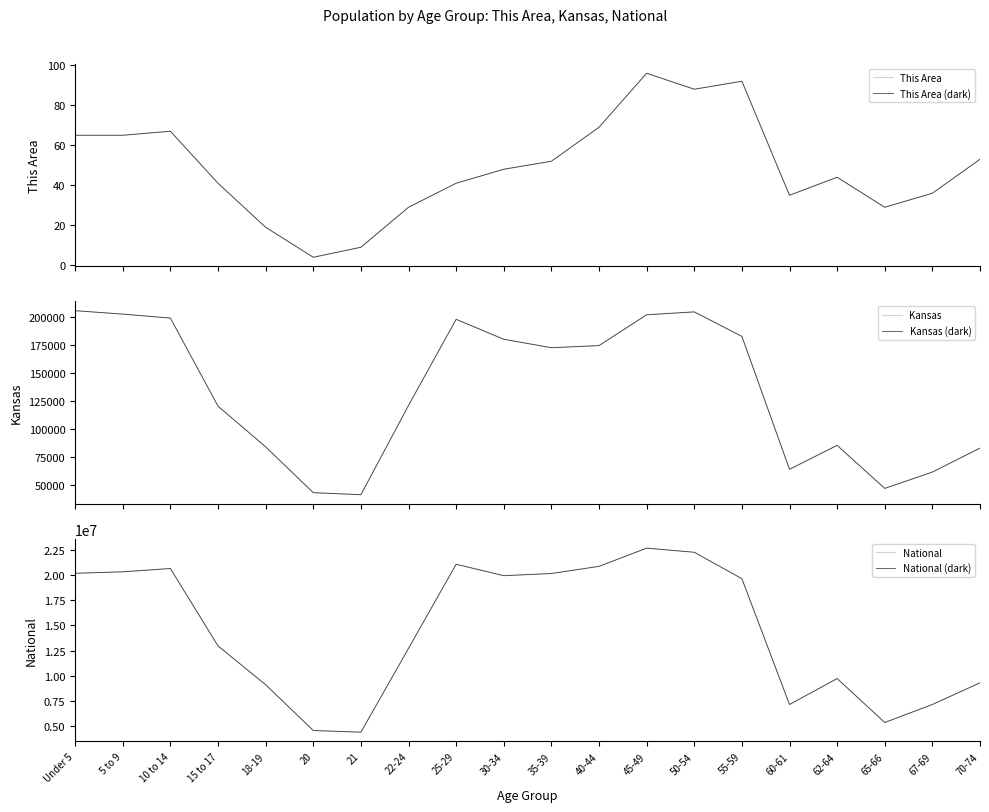

Between 15 to 17 and 67-69, which series saw the biggest shift?

National